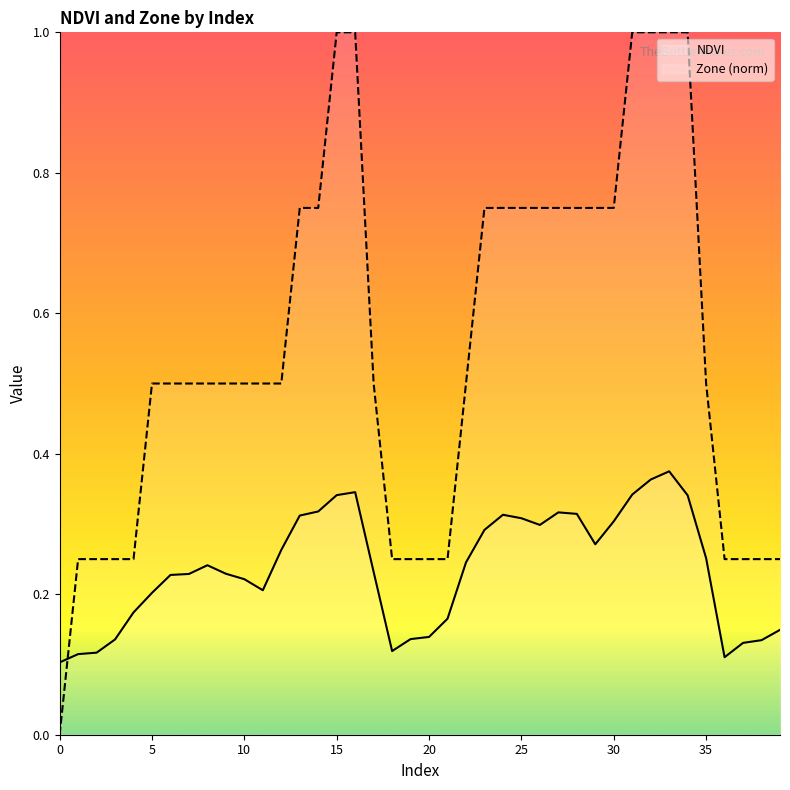

How many Zone (norm) values are between 0 and 1?

40